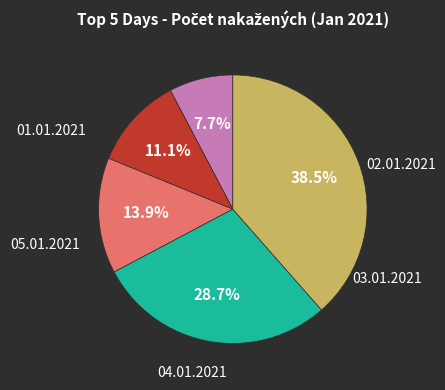

How many segments does this pie chart have?

5